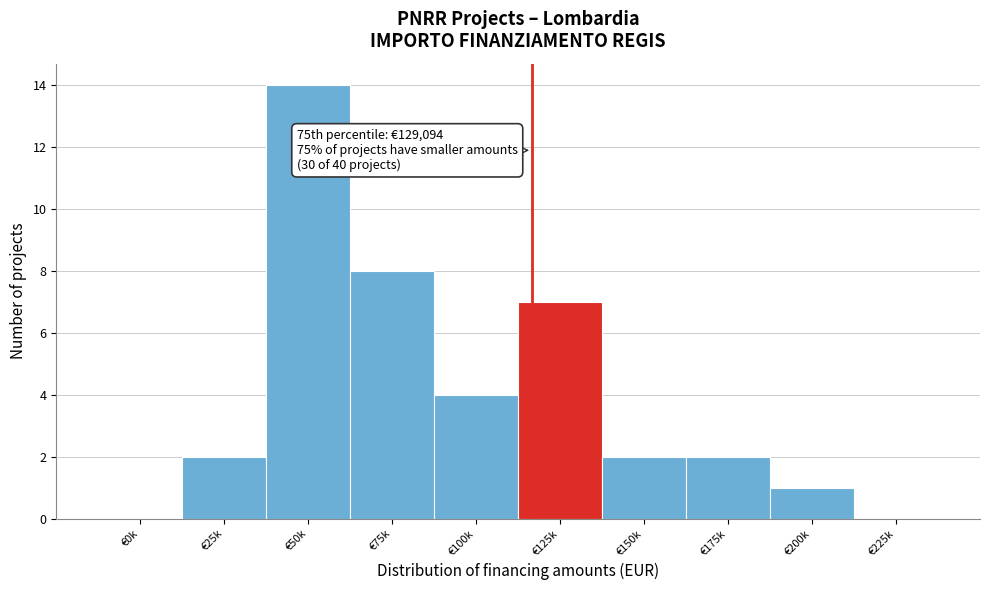

Reading left to right, list all the values displayed in this chart.

€0k=0	€25k=2	€50k=14	€75k=8	€100k=4	€125k=7	€150k=2	€175k=2	€200k=1	€225k=0